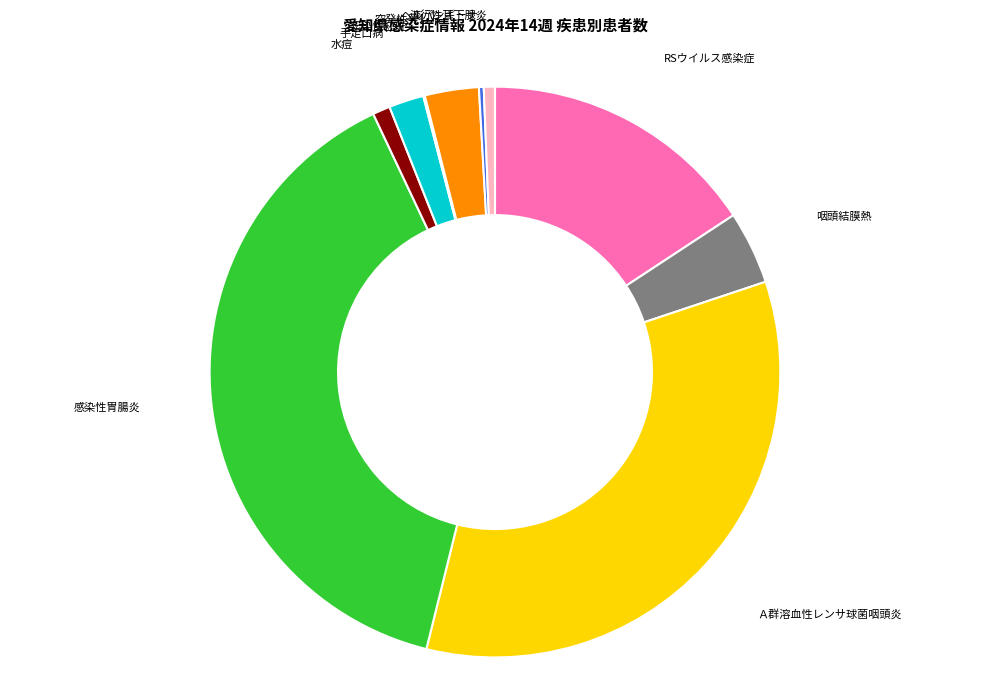

Is there any slice that represents more than half of the pie?

No